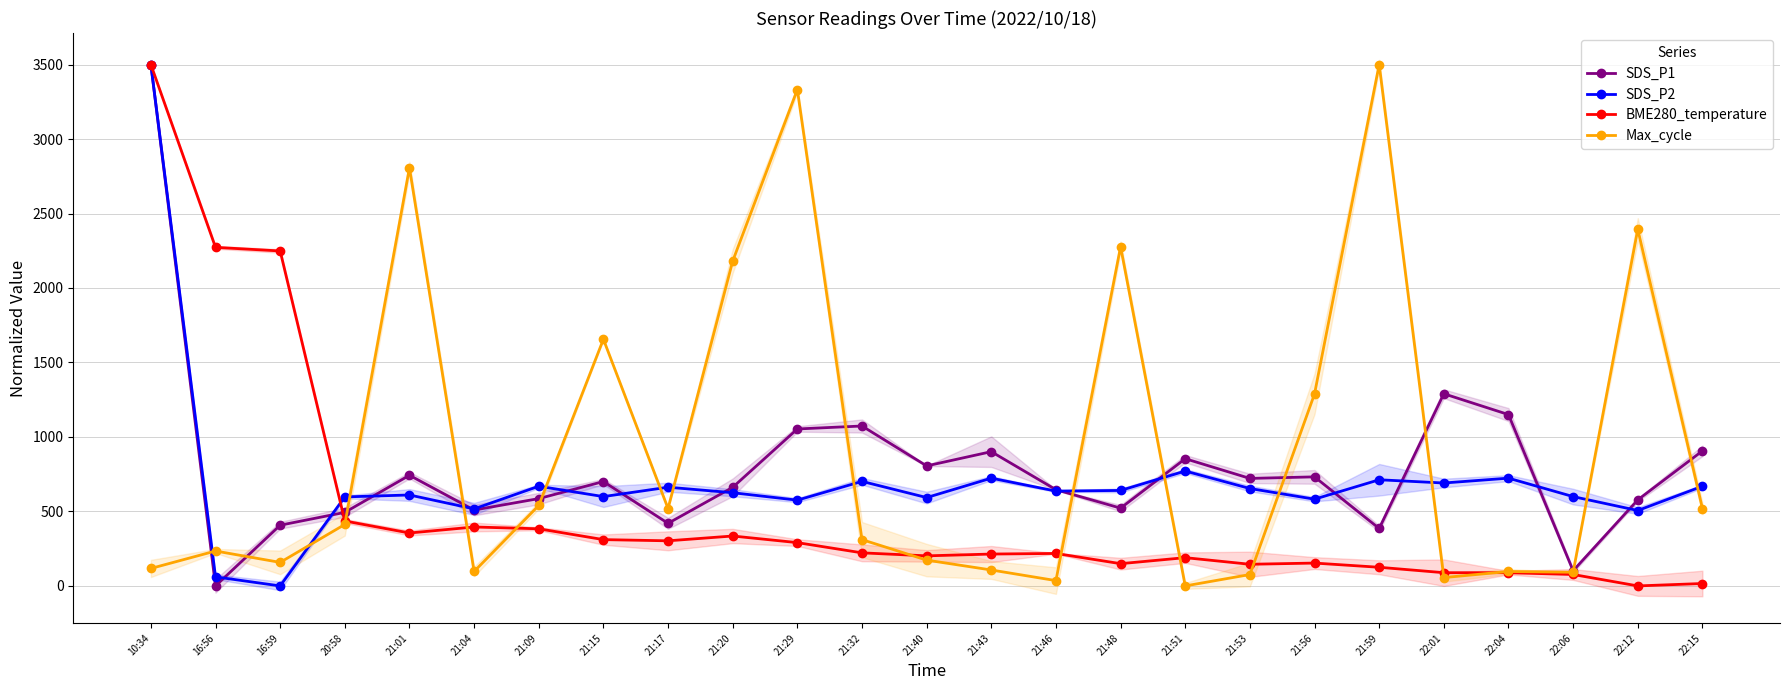

At which category does the chart reach its minimum across all series?

16:56